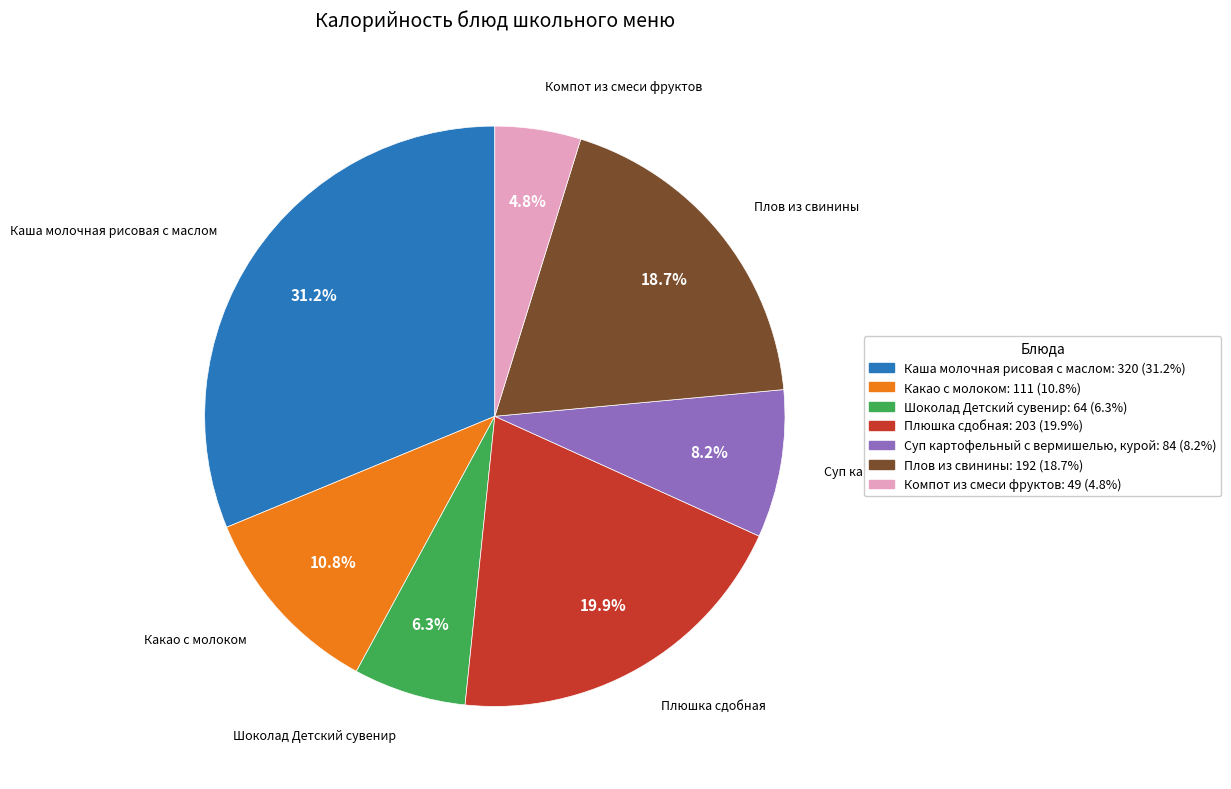

Which slice is the smallest?

Компот из смеси фруктов